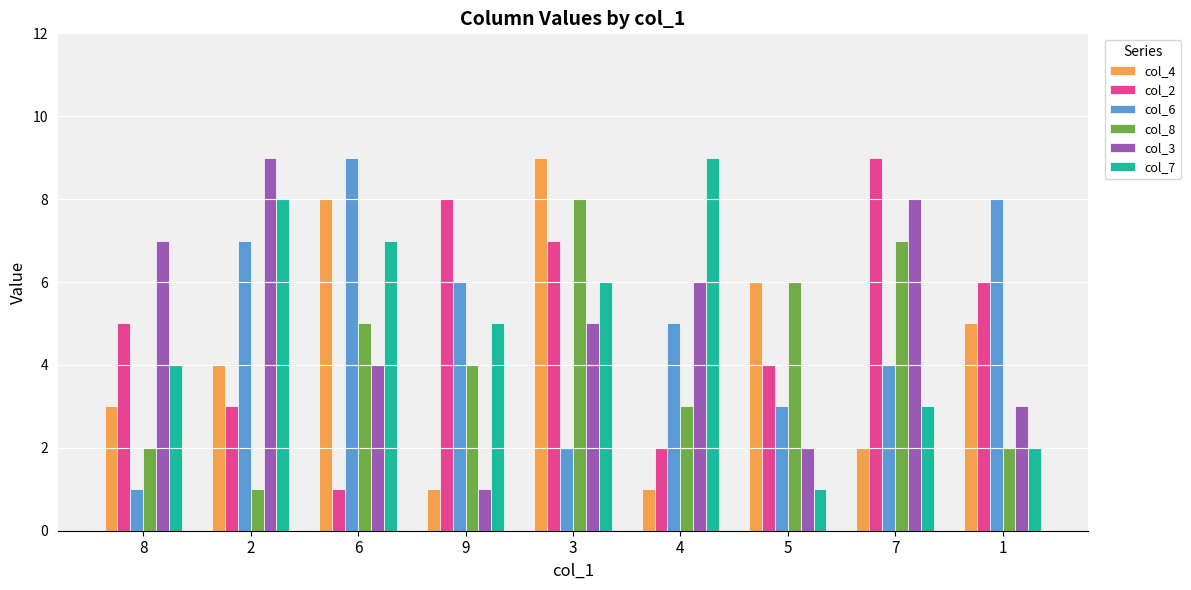

What is the smallest value displayed?

1